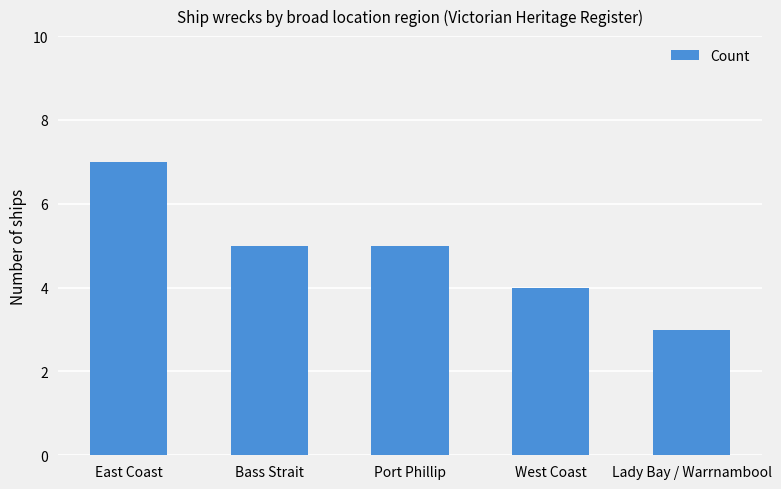

Which label corresponds to the largest value in the chart?

East Coast